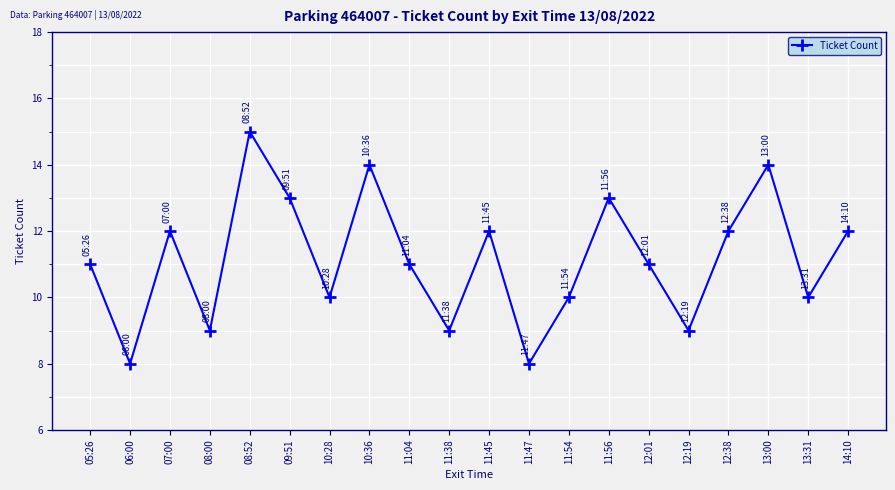

How many interior local peaks (higher than both neighbors) does the data have?

6